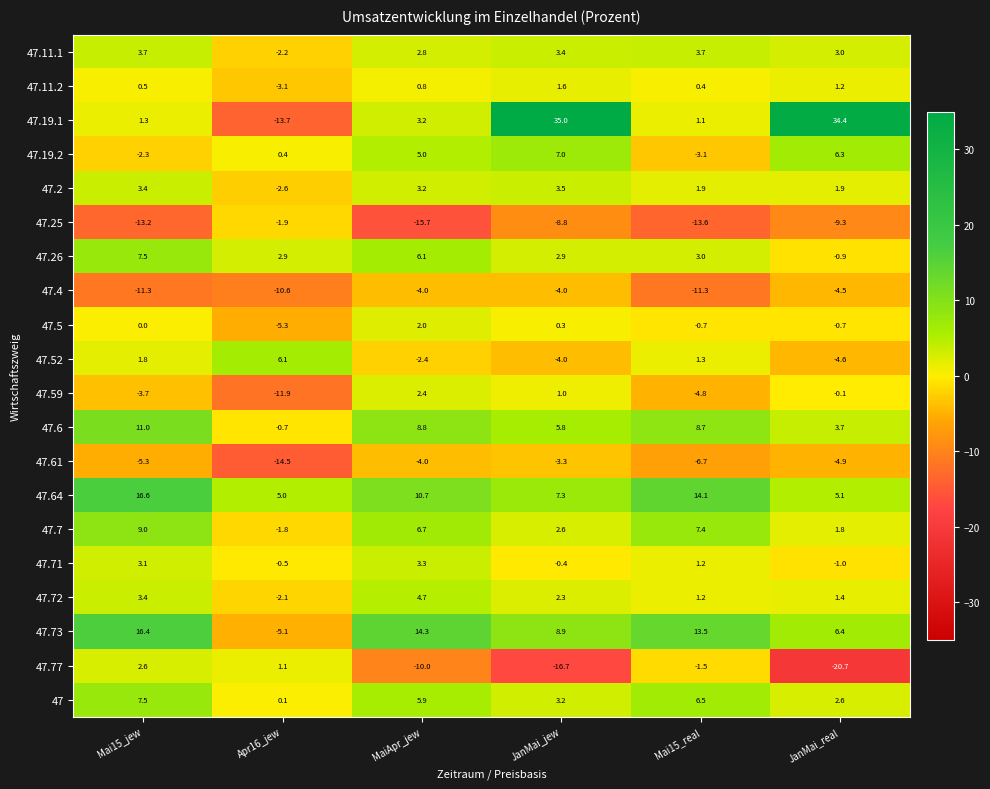

What is the spread (max minus min) of values at Apr16_jew?

20.6